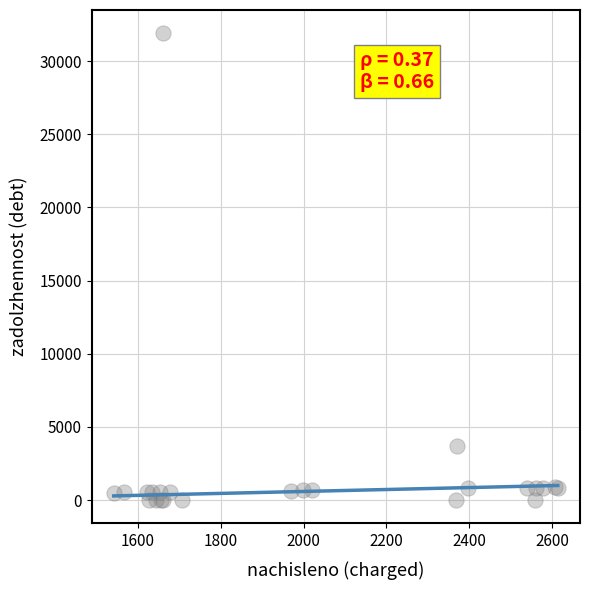

What Y value in the scatter plot is closest to 15949?

3722.3